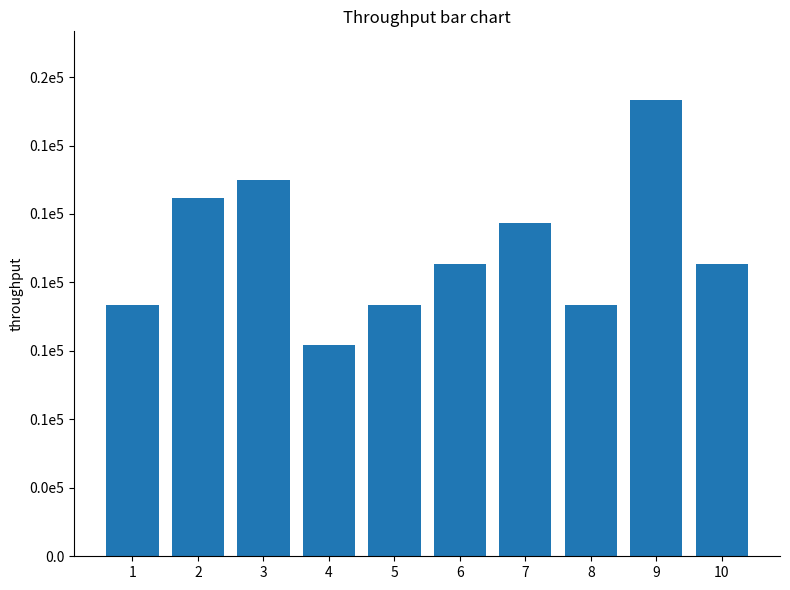

What is the value of the 7th bar from the left?

12183.5